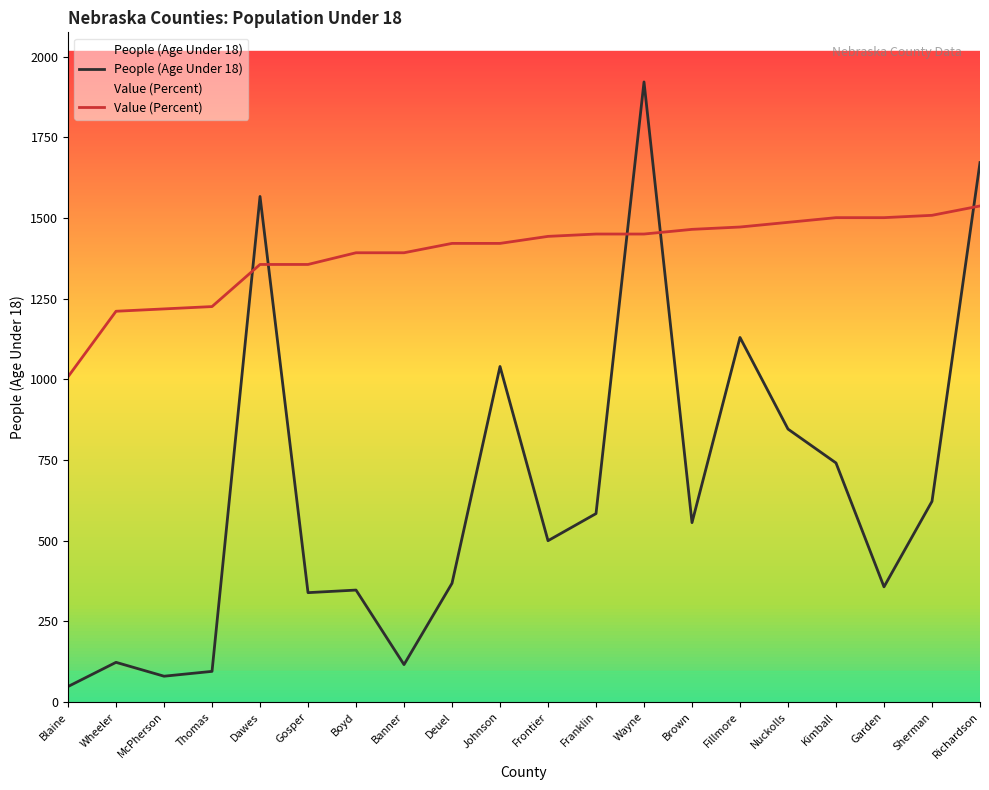

Does the chart display data point markers on the line(s)?

No